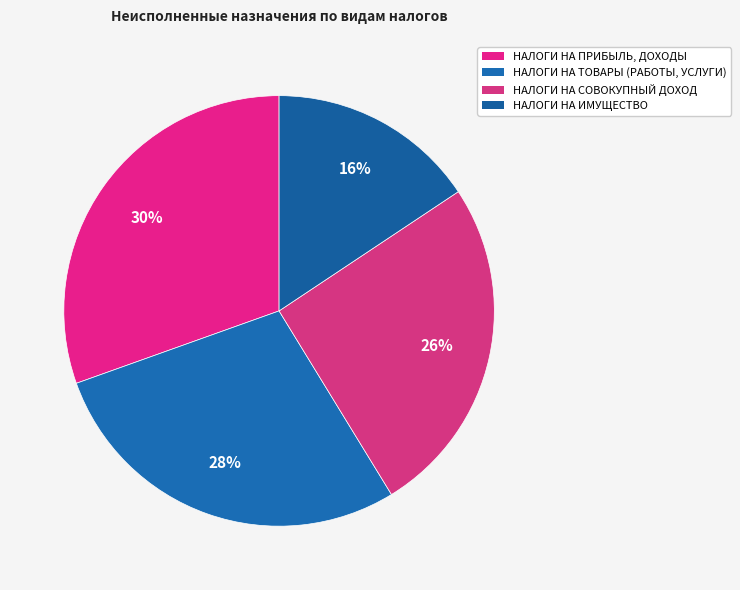

How many slices are in this pie chart?

4